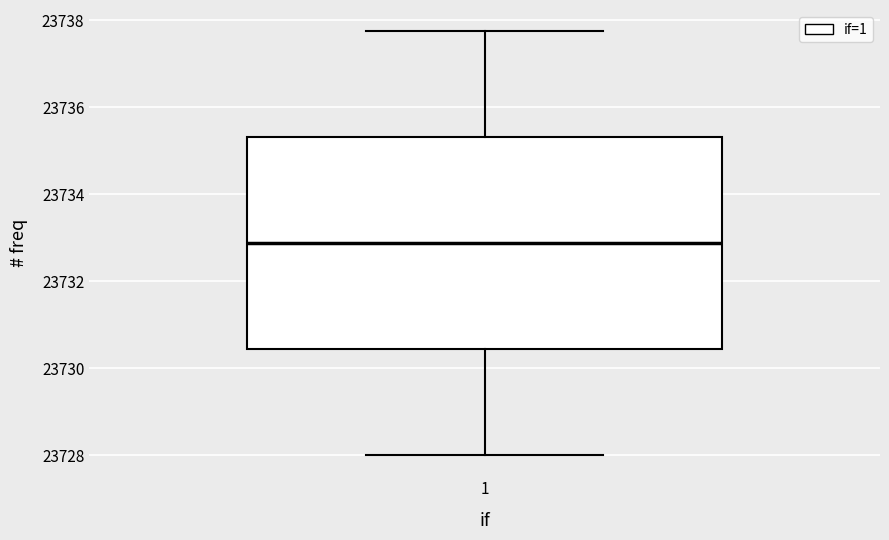

Read this box plot against the y-axis: the position of the median line, the range covered by the box, and the ends of both whiskers. The values are not printed on the chart, so give them approximately, as read against the axis.

median 23732.8, box 23730.4 to 23735.4, whiskers 23728.0 to 23737.8